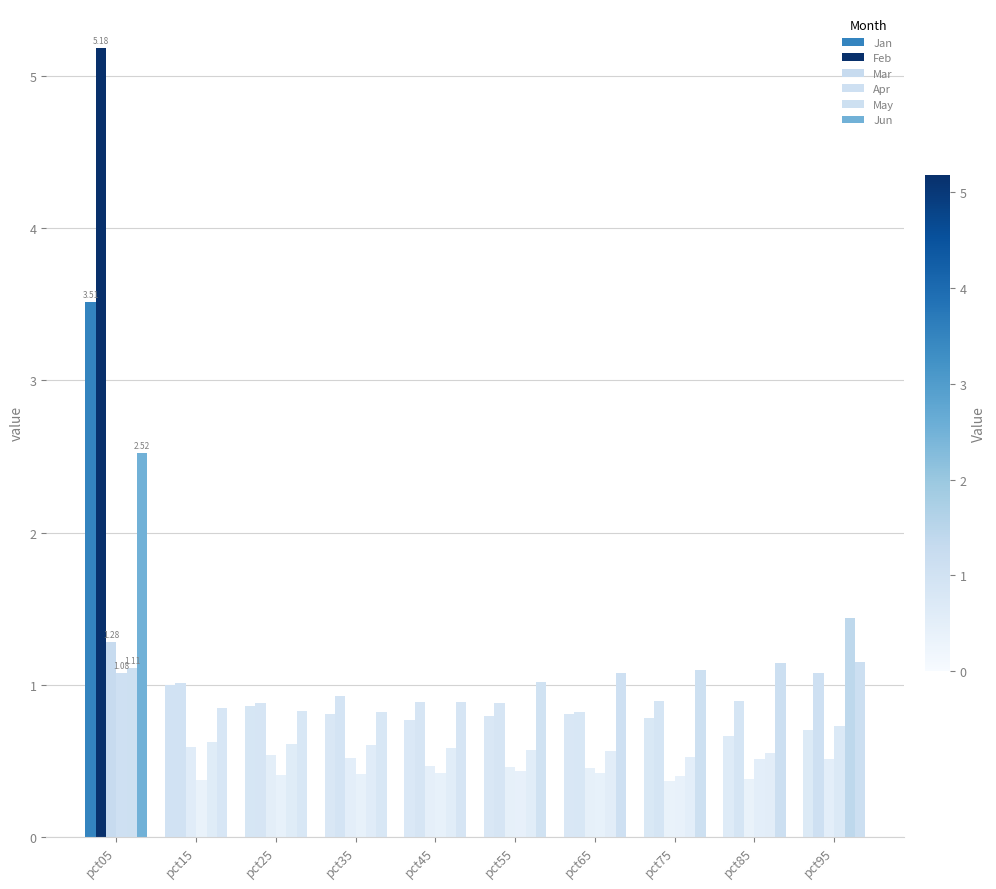

Count the number of data series in this chart.

6